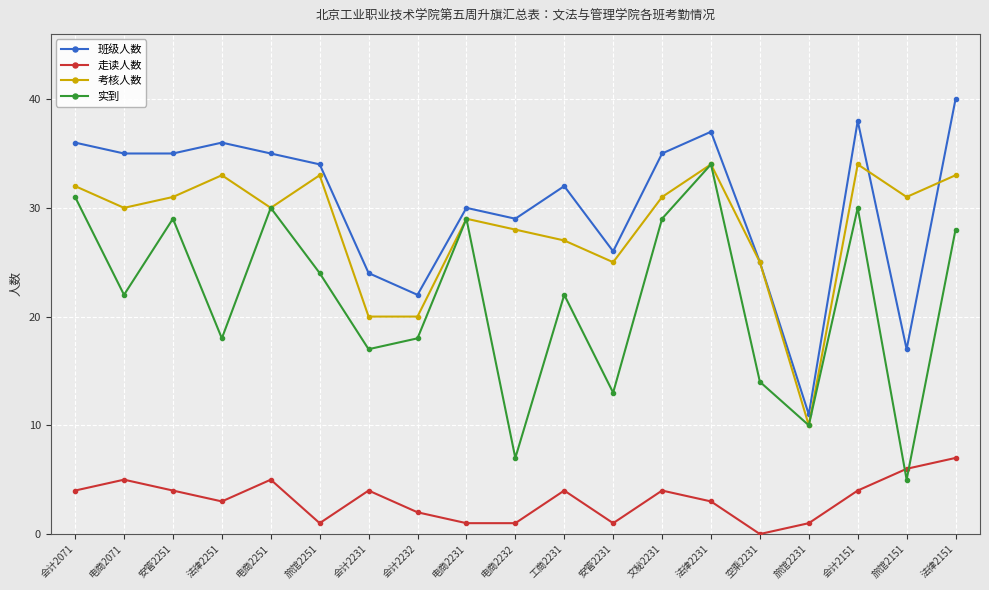

Reading left to right, extract all data points from this chart.

班级人数: 会计2071=36	电商2071=35	安管2251=35	法律2251=36	电商2251=35	旅馆2251=34	会计2231=24	会计2232=22	电商2231=30	电商2232=29	工商2231=32	安管2231=26	文秘2231=35	法律2231=37	空乘2231=25	旅馆2231=11	会计2151=38	旅馆2151=17	法律2151=40
走读人数: 会计2071=4	电商2071=5	安管2251=4	法律2251=3	电商2251=5	旅馆2251=1	会计2231=4	会计2232=2	电商2231=1	电商2232=1	工商2231=4	安管2231=1	文秘2231=4	法律2231=3	空乘2231=0	旅馆2231=1	会计2151=4	旅馆2151=6	法律2151=7
考核人数: 会计2071=32	电商2071=30	安管2251=31	法律2251=33	电商2251=30	旅馆2251=33	会计2231=20	会计2232=20	电商2231=29	电商2232=28	工商2231=27	安管2231=25	文秘2231=31	法律2231=34	空乘2231=25	旅馆2231=10	会计2151=34	旅馆2151=31	法律2151=33
实到: 会计2071=31	电商2071=22	安管2251=29	法律2251=18	电商2251=30	旅馆2251=24	会计2231=17	会计2232=18	电商2231=29	电商2232=7	工商2231=22	安管2231=13	文秘2231=29	法律2231=34	空乘2231=14	旅馆2231=10	会计2151=30	旅馆2151=5	法律2151=28